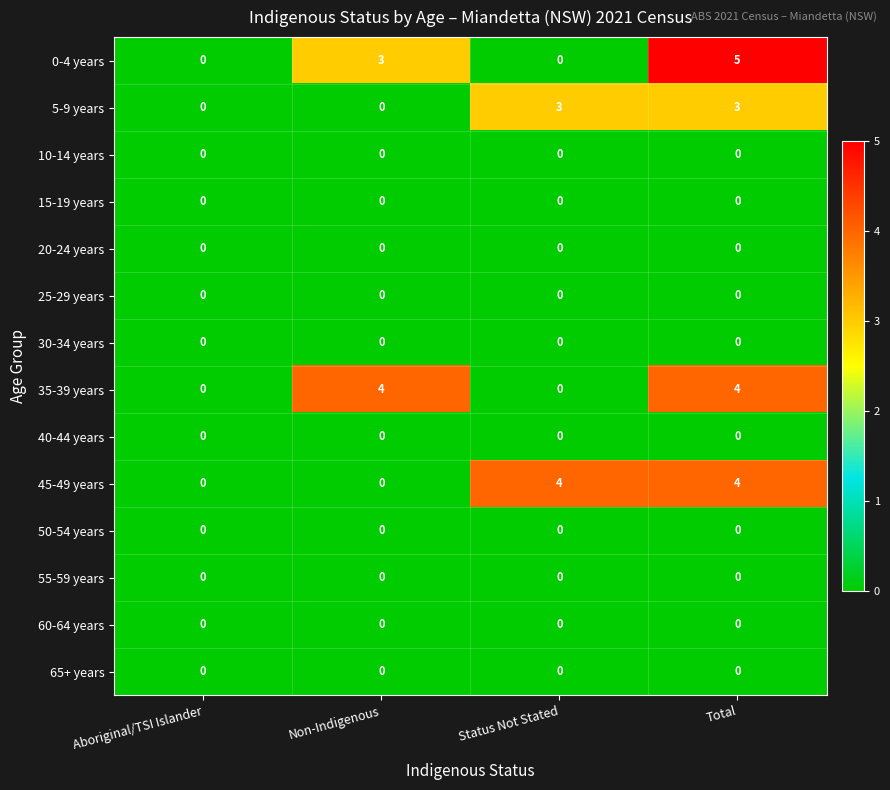

Which series has the largest range (max minus min)?

0-4 years